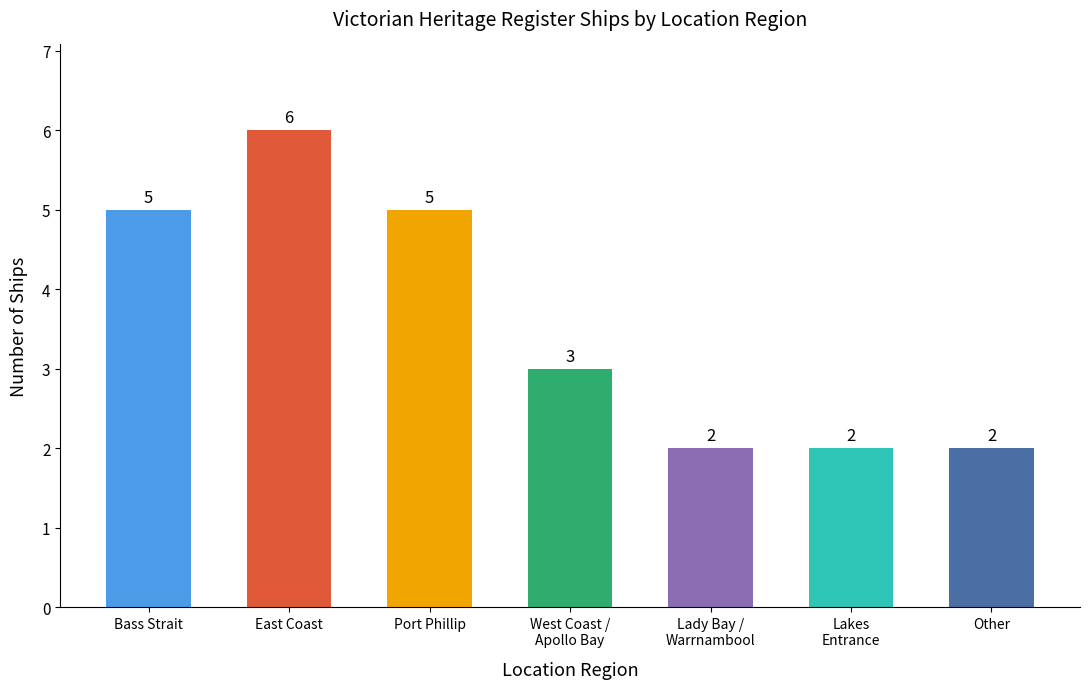

What is the greatest value displayed?

6